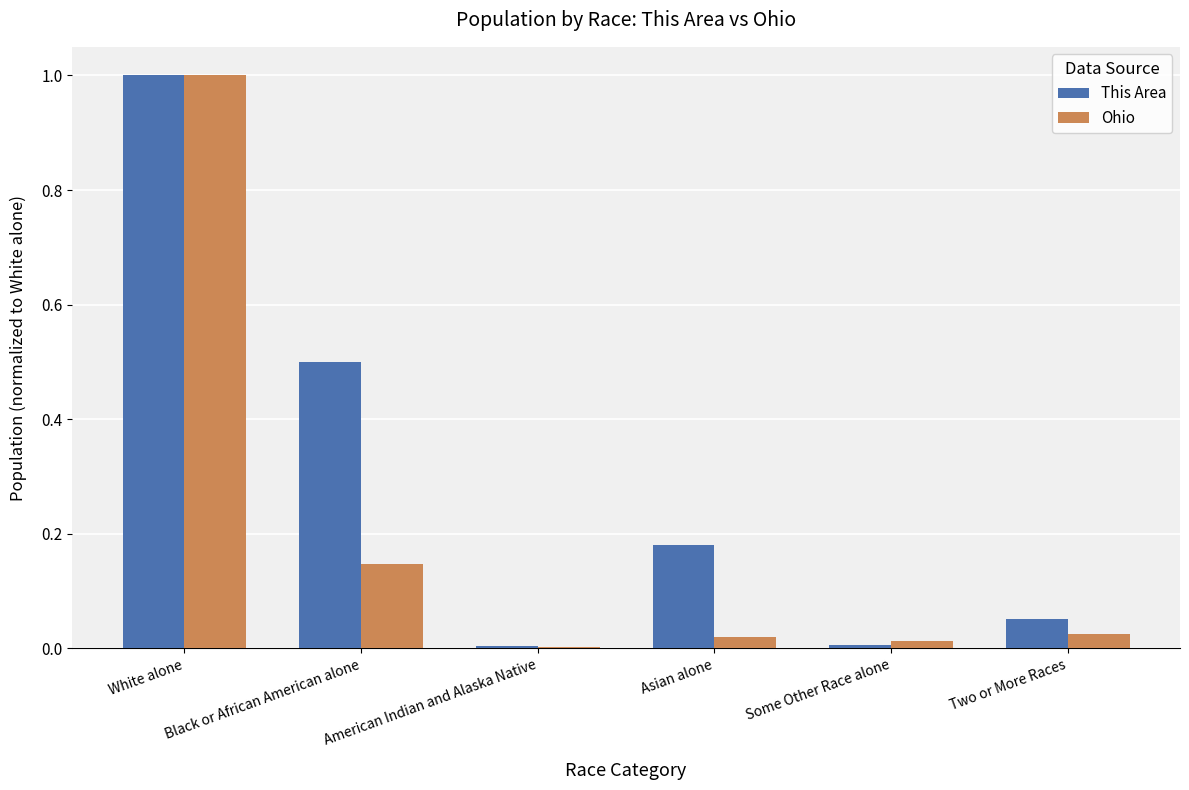

What is the total value across all series at White alone?

2.0